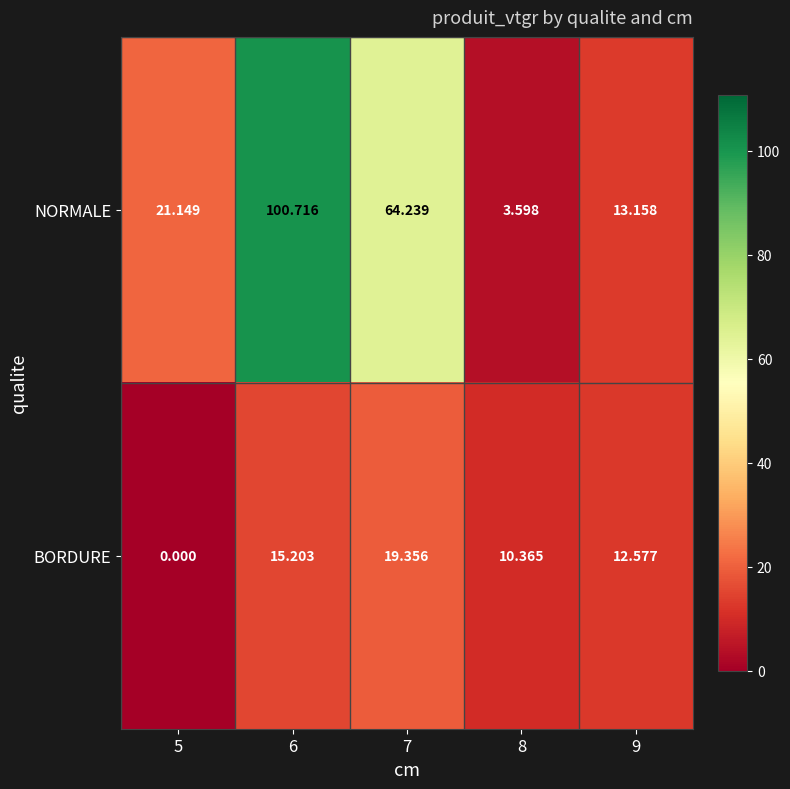

How many categories are shown in the chart?

5